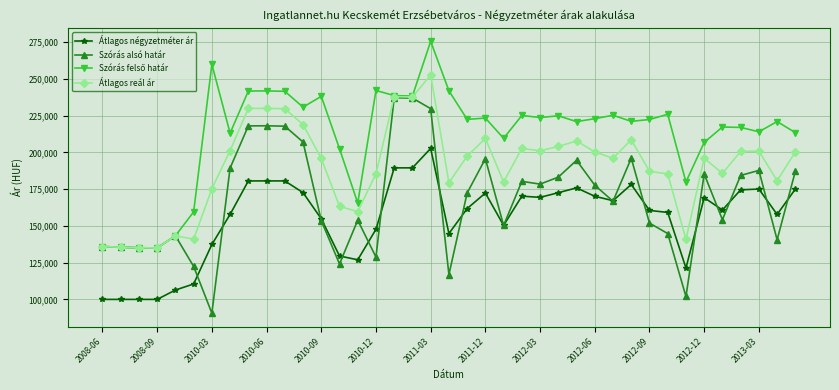

What is the average value of the Átlagos reál ár series?

189964